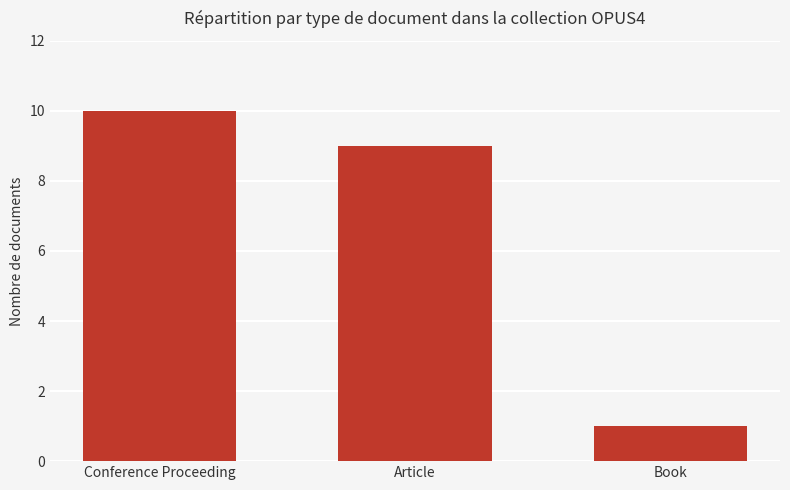

The value at Conference Proceeding is 10. True or false?

True